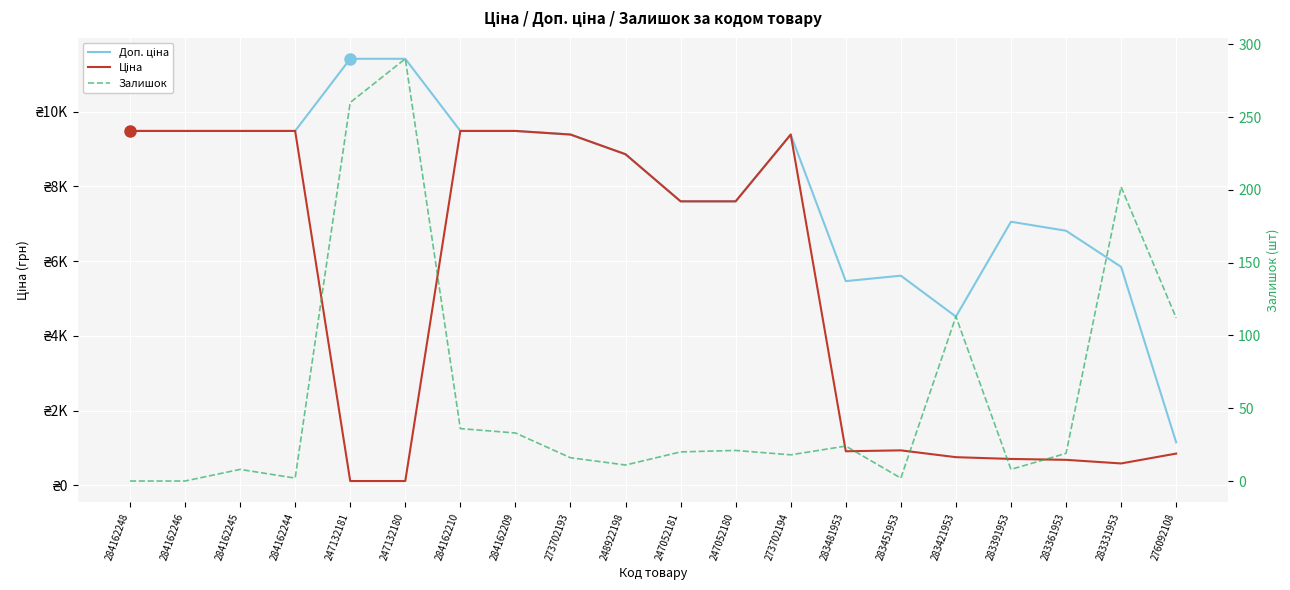

What is the difference between the maximum and minimum values in the Ціна series?

9366.0